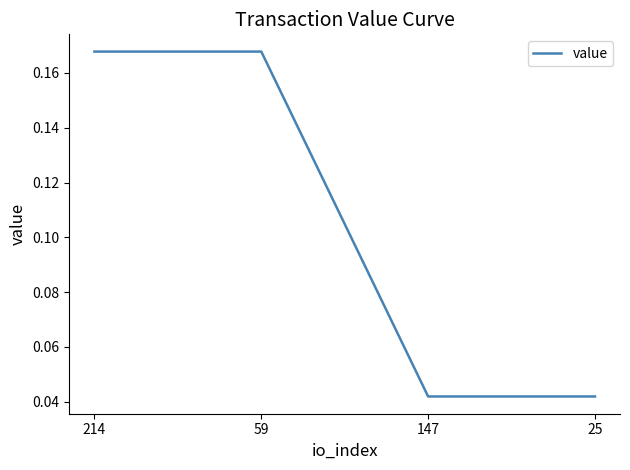

What is the sum of all values?

0.4